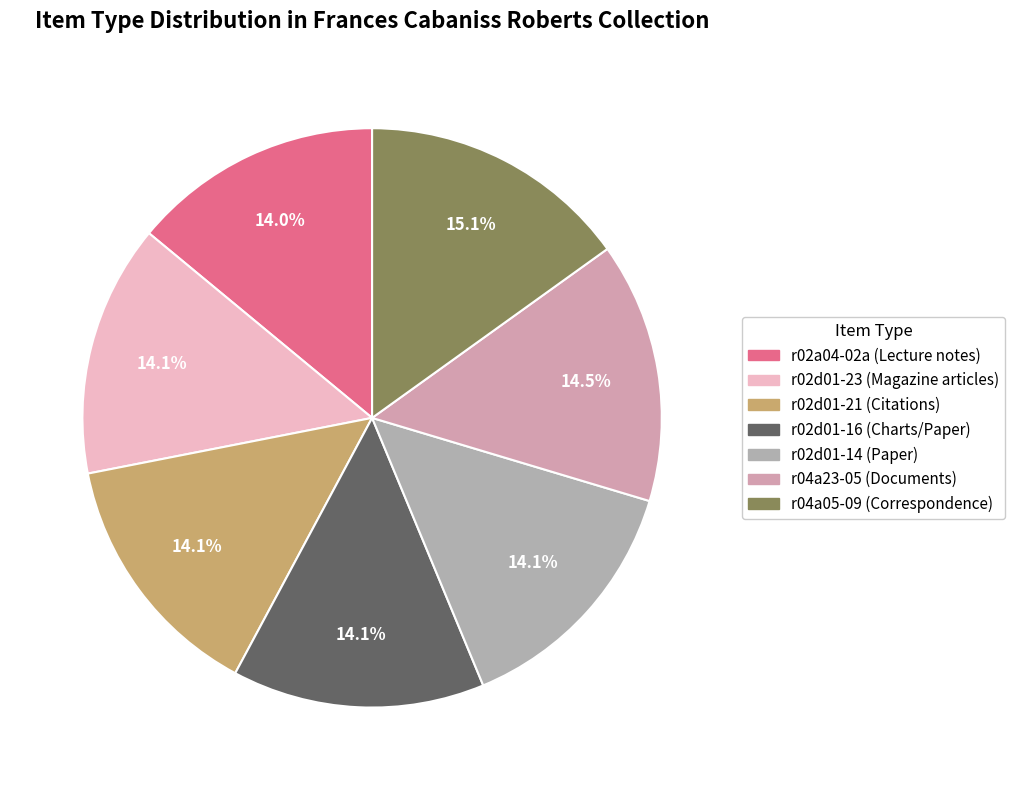

Rank the categories by value from lowest to highest.

r02a04-02a (Lecture notes), r02d01-23 (Magazine articles), r02d01-21 (Citations), r02d01-16 (Charts/Paper), r02d01-14 (Paper), r04a23-05 (Documents), r04a05-09 (Correspondence)